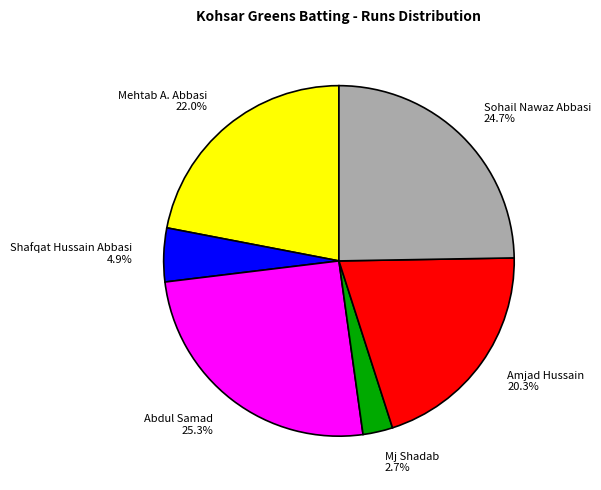

To the nearest percent, what percentage of the pie is Shafqat Hussain Abbasi?

5%